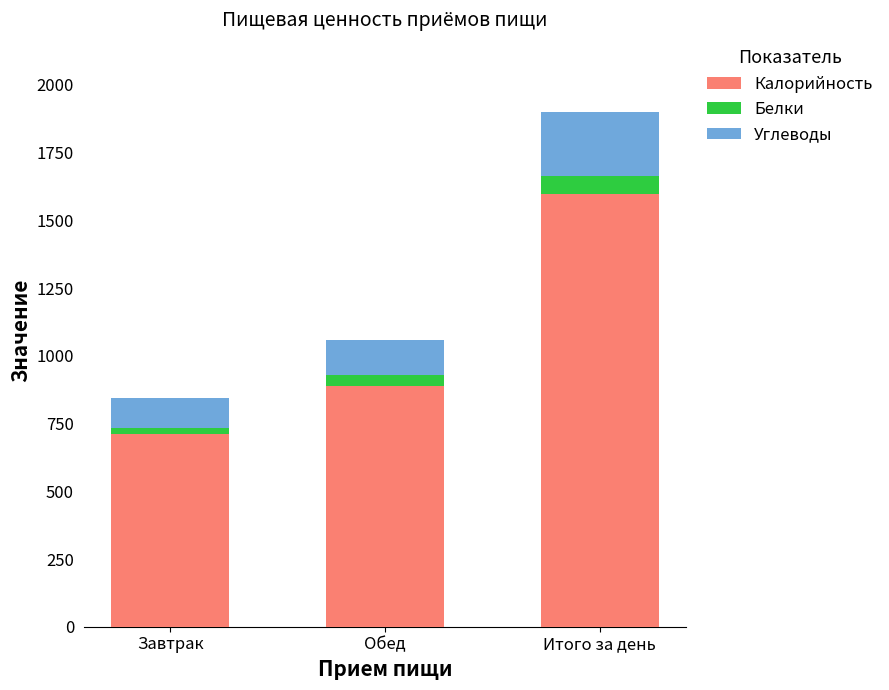

True or false: Калорийность has a value of 458.6 at Обед.

False